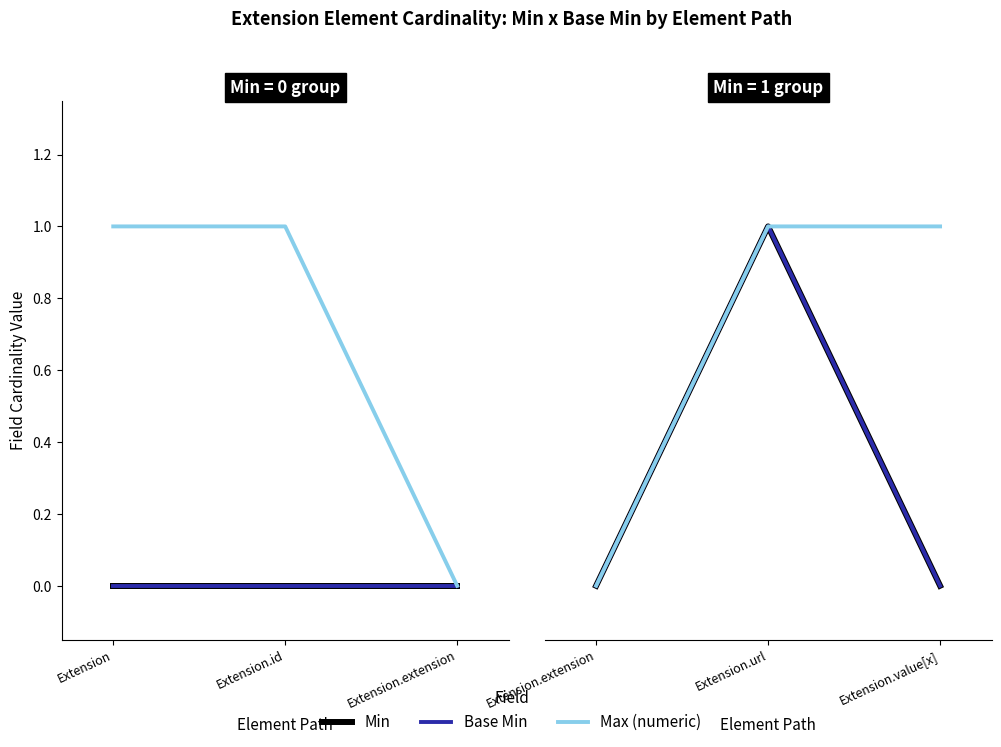

Does the chart have visible grid lines?

No